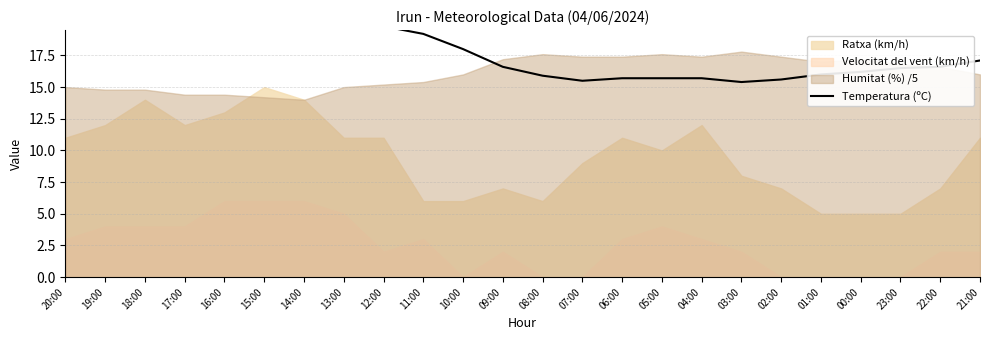

Is it true that the value at 17:00 is 22.1?

True